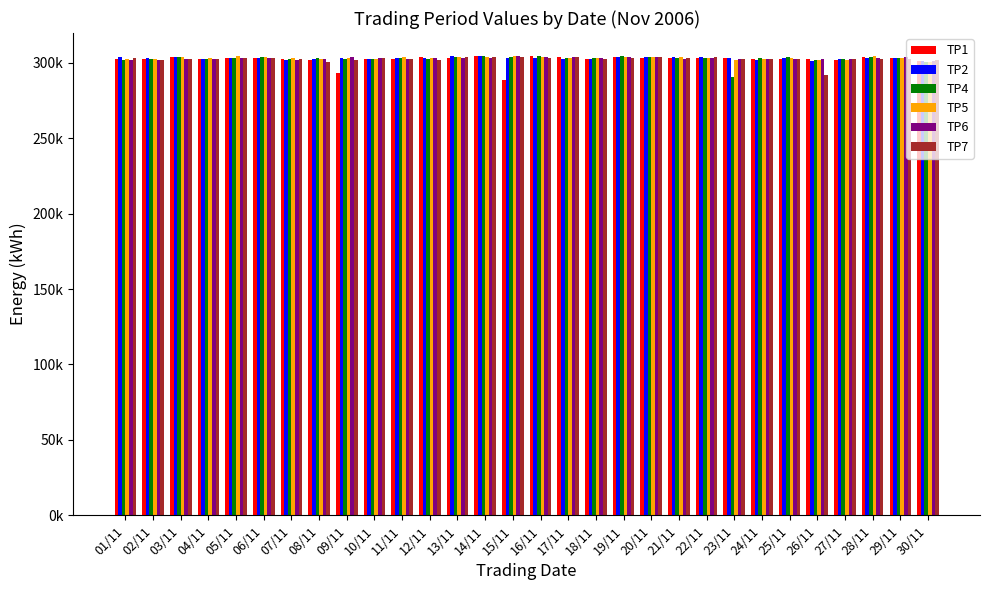

What are all the series names shown in the legend?

TP1, TP2, TP4, TP5, TP6, TP7